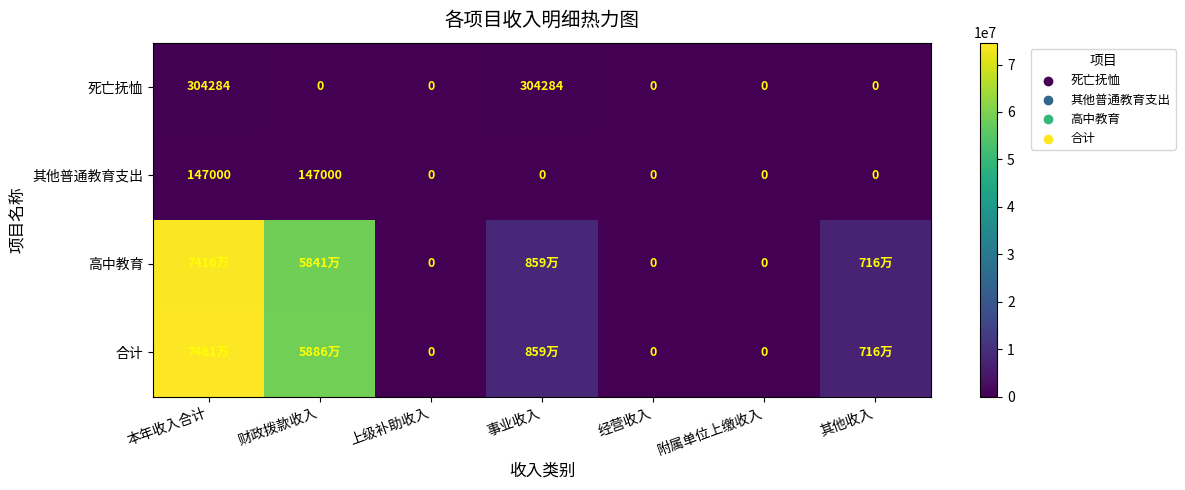

The value of 合计 at 附属单位上缴收入 is 0.0. True or false?

True